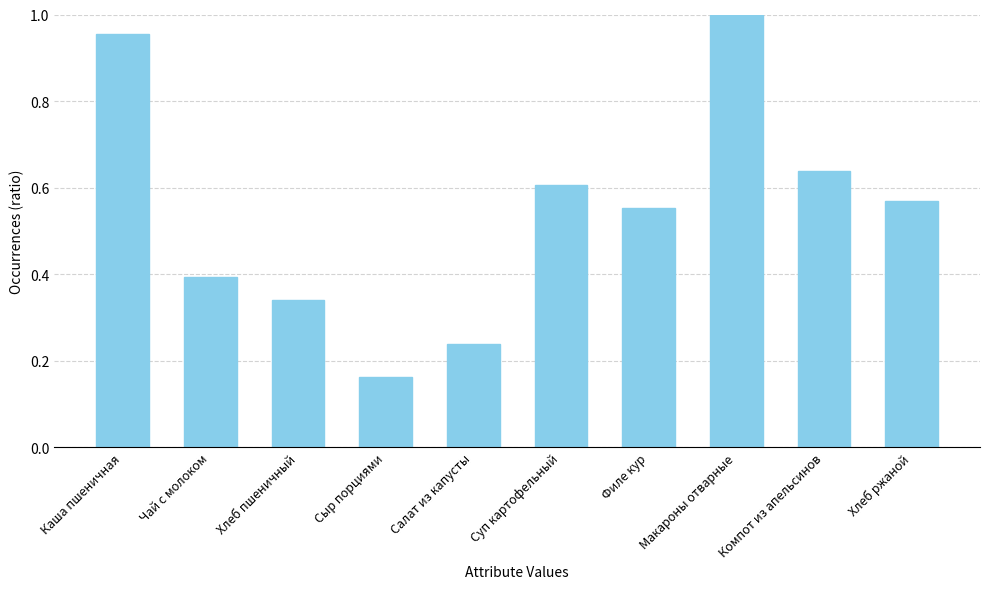

Where is the data nearest to the value 0?

Сыр порциями